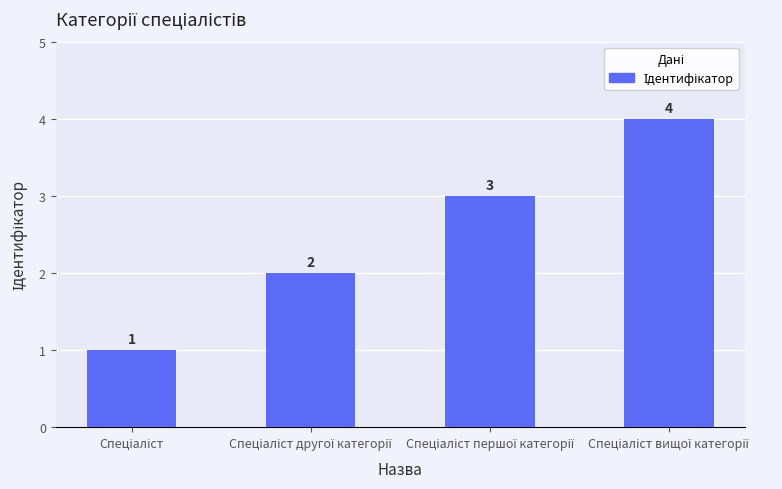

How many categories are shown in the chart?

4